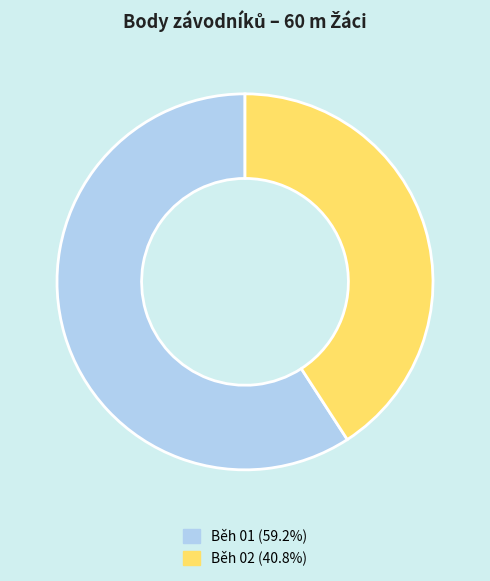

What is the ratio of the value at Běh 02 (40.8%) to the value at Běh 01 (59.2%)?

0.7